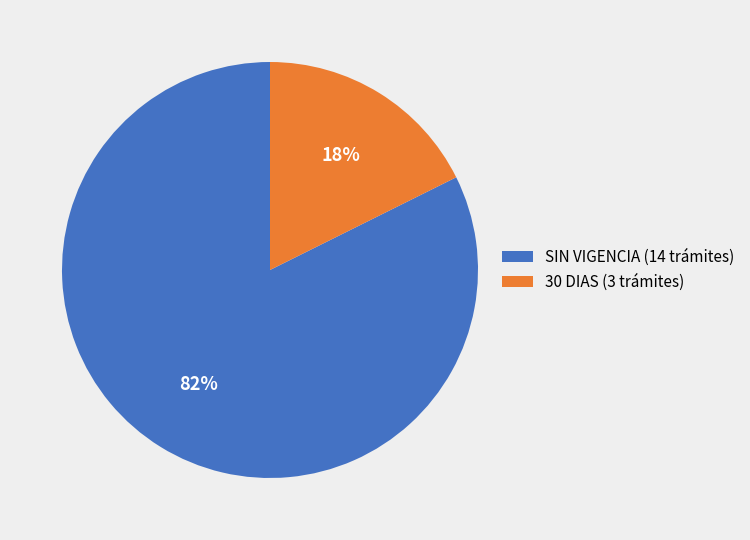

What is the smallest slice in the pie chart?

30 DIAS